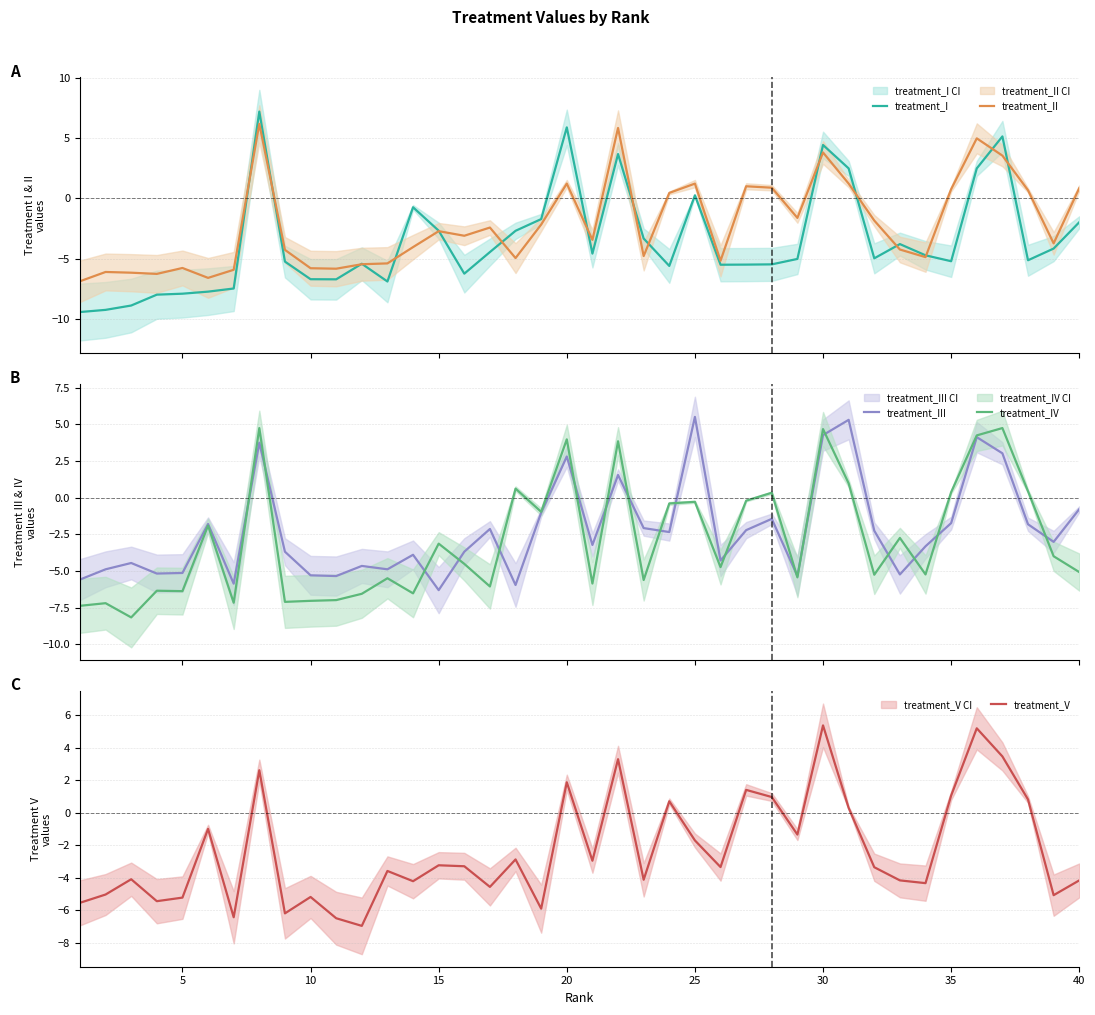

Which series has the largest range (max minus min)?

treatment_I